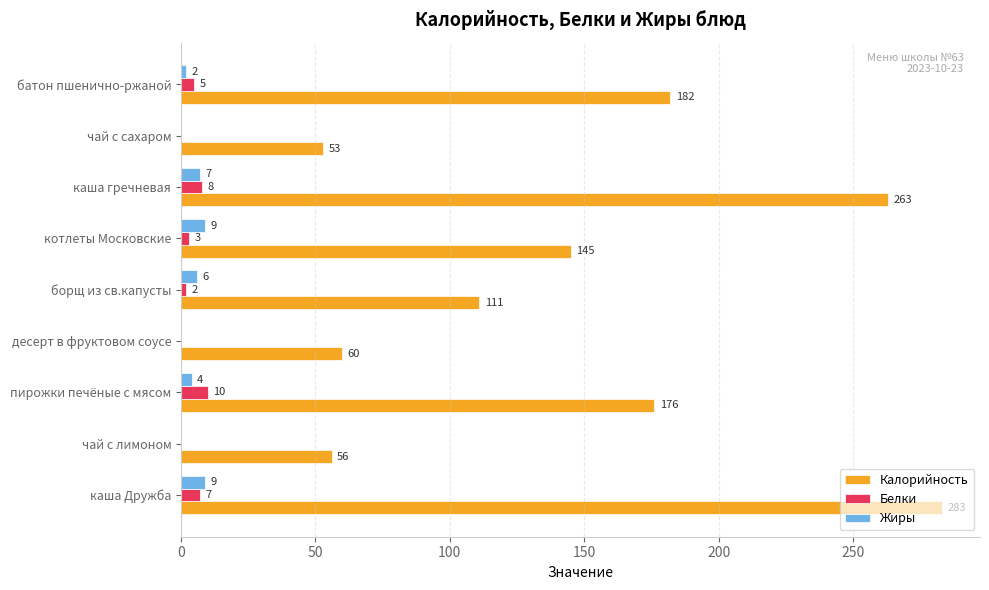

What is the sum of the Калорийность values at батон пшенично-ржаной and борщ из св.капусты?

293